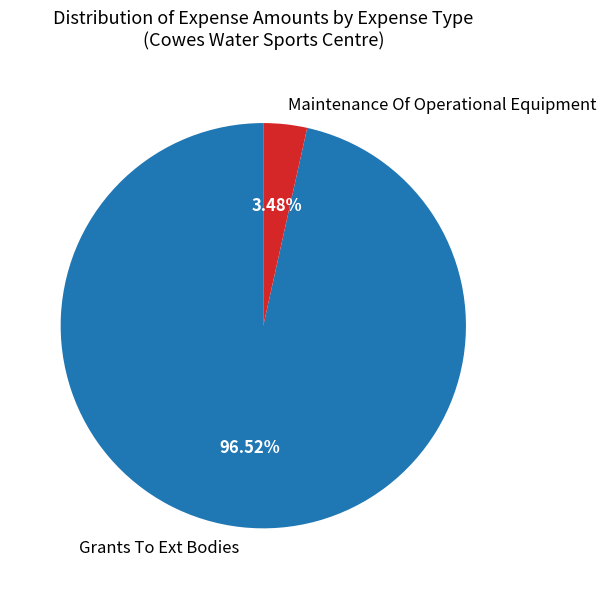

Between Grants To Ext Bodies and Maintenance Of Operational Equipment, which is larger?

Grants To Ext Bodies